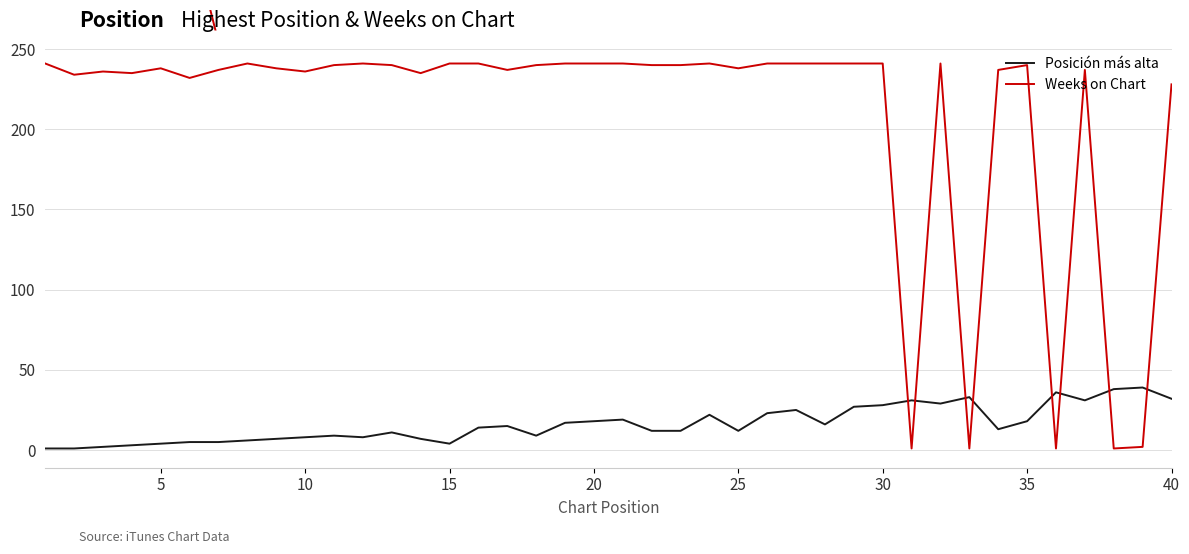

Which series has the largest total across all categories?

Weeks on Chart